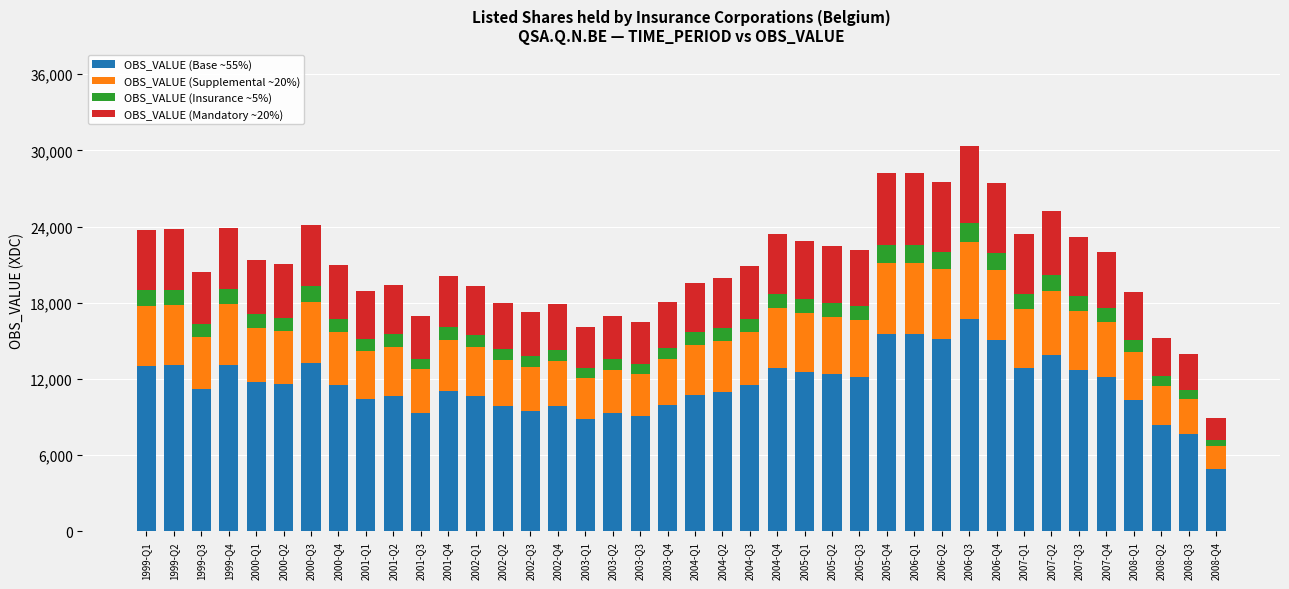

What is the highest value of the OBS_VALUE (Base ~55%) series?

16710.1